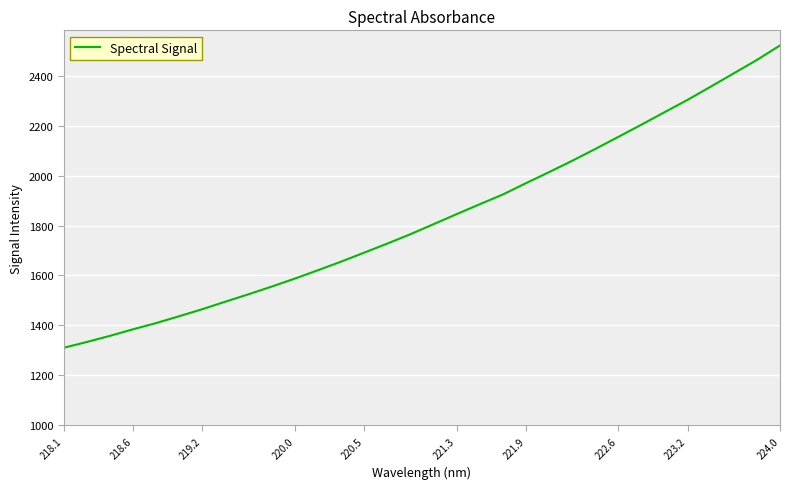

Does the chart have visible grid lines?

Yes